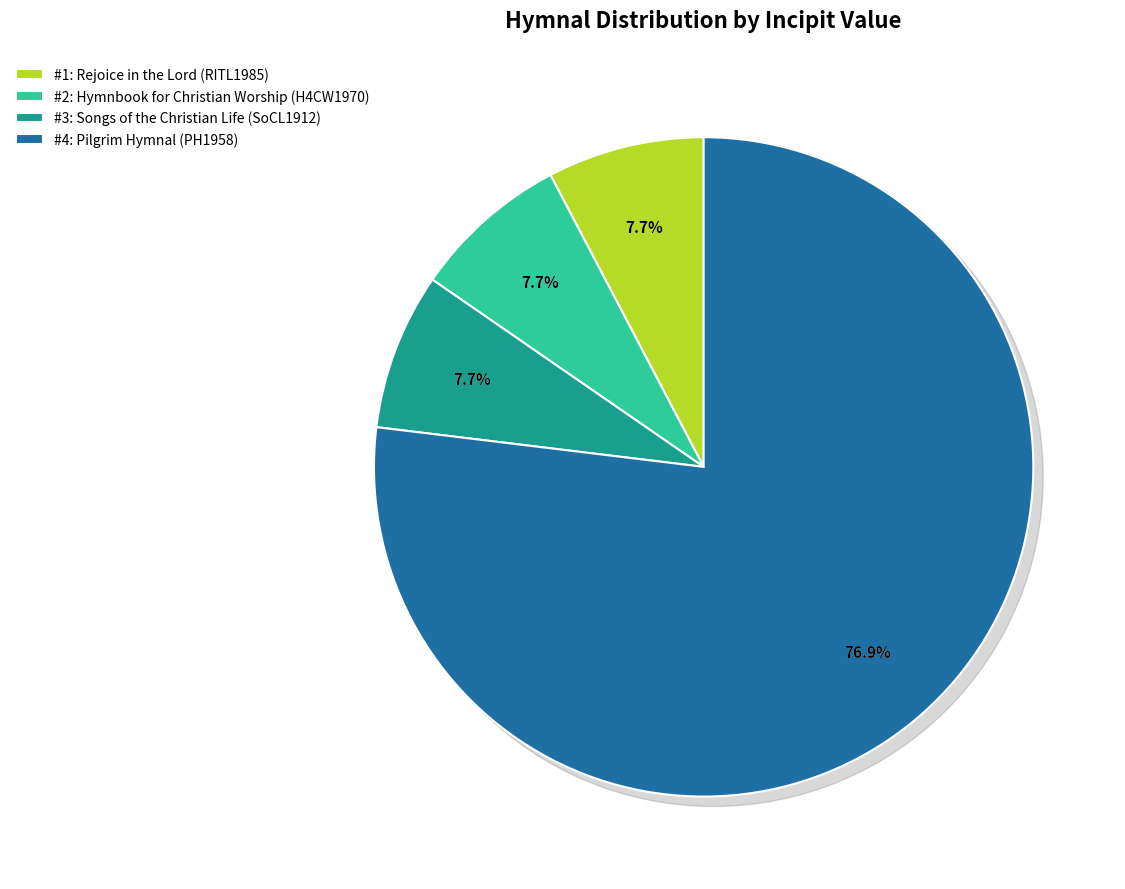

Which slice is the largest?

Pilgrim Hymnal (PH1958)